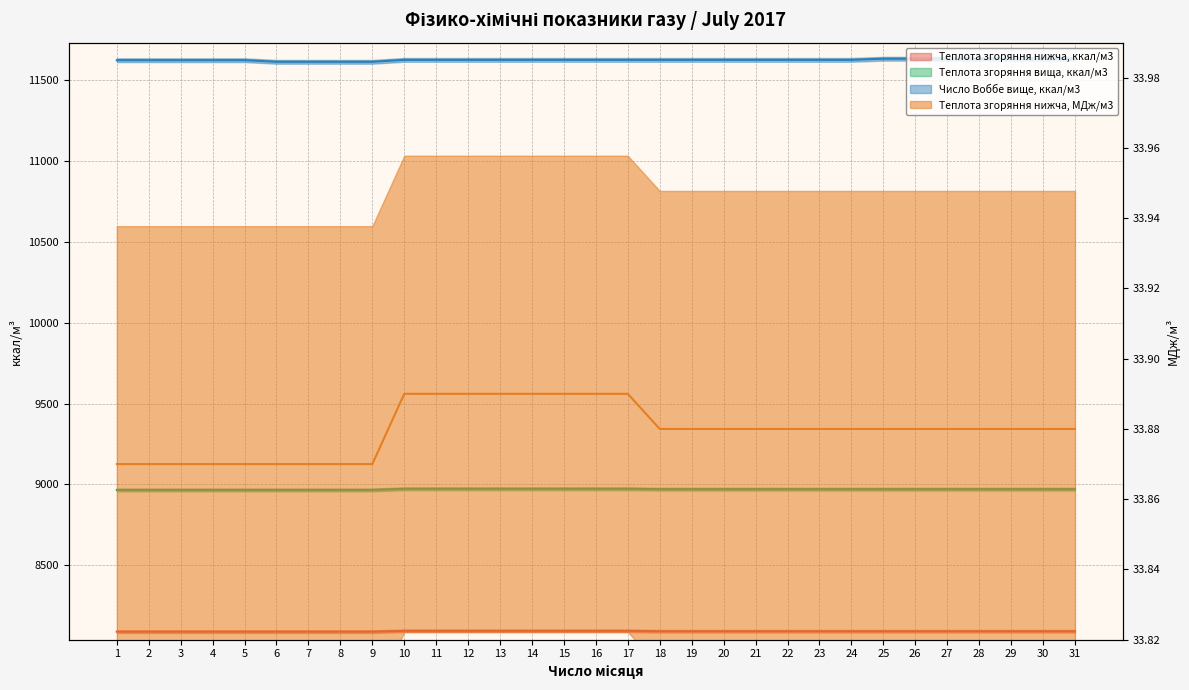

Which series has the largest total across all categories?

Число Воббе вище, ккал/м3